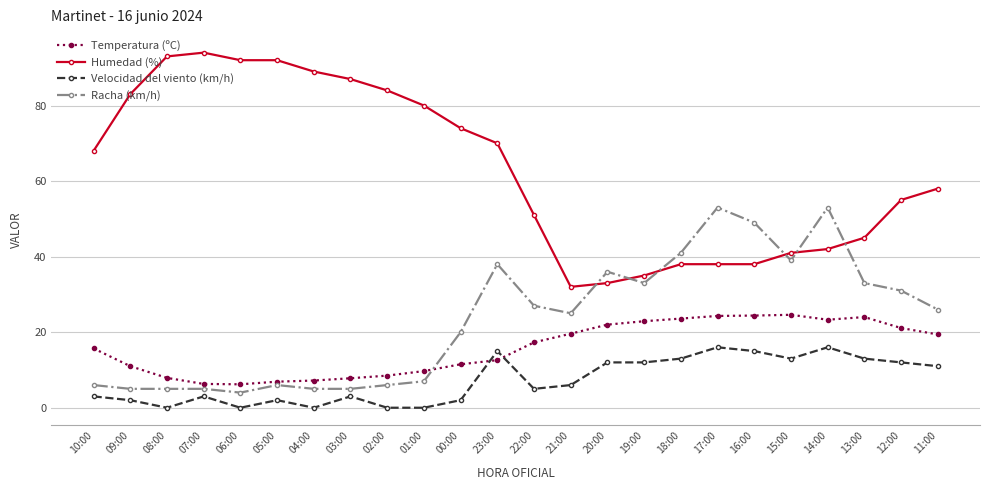

Which series has the widest spread of values?

Humedad (%)